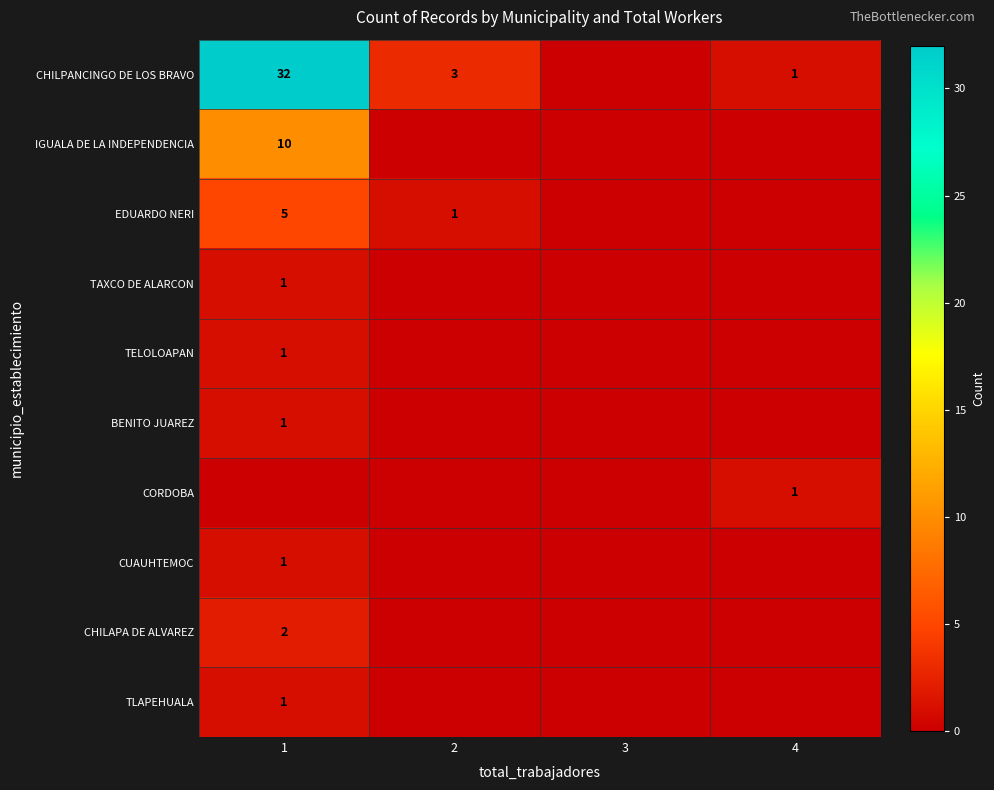

The IGUALA DE LA INDEPENDENCIA series shows 10 at 1. True or false?

True